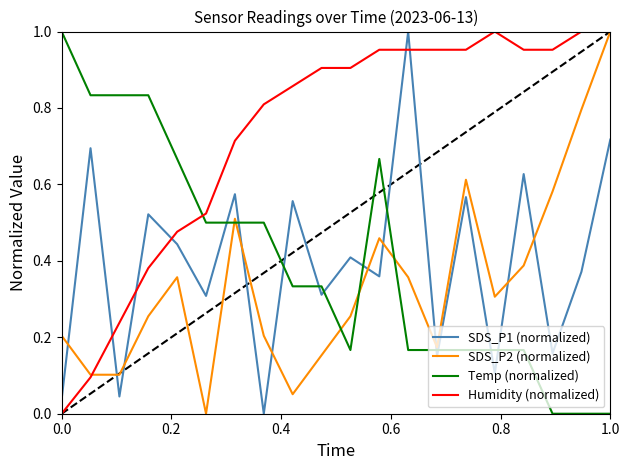

True or false: Temp (normalized) and Humidity (normalized) cross at least once.

True